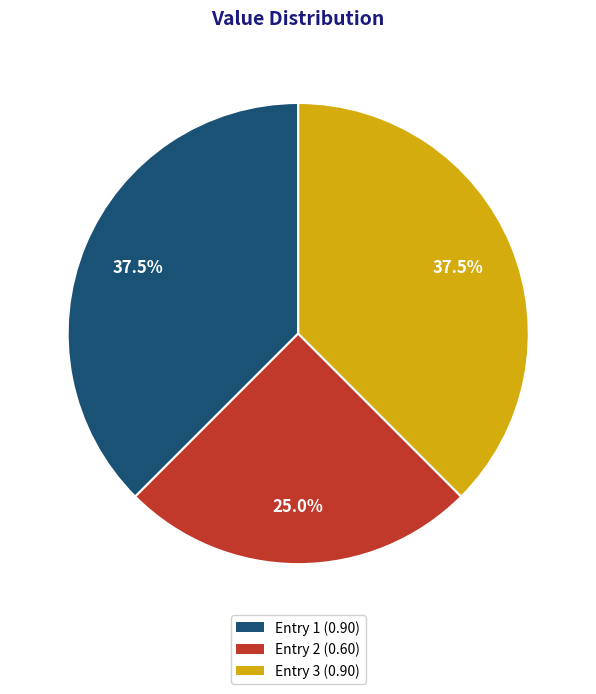

Between Entry 3 (0.90) and Entry 2 (0.60), which is larger?

Entry 3 (0.90)